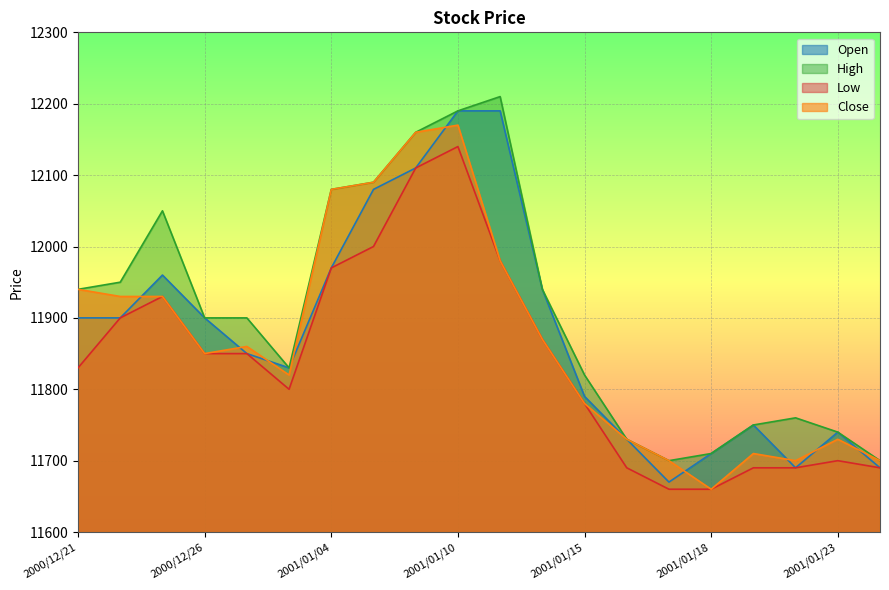

How many data points in High are above 11900?

9